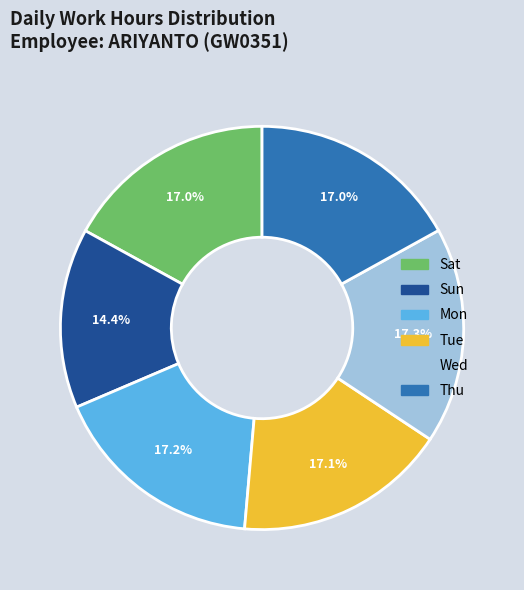

Is there a majority slice in this chart?

No